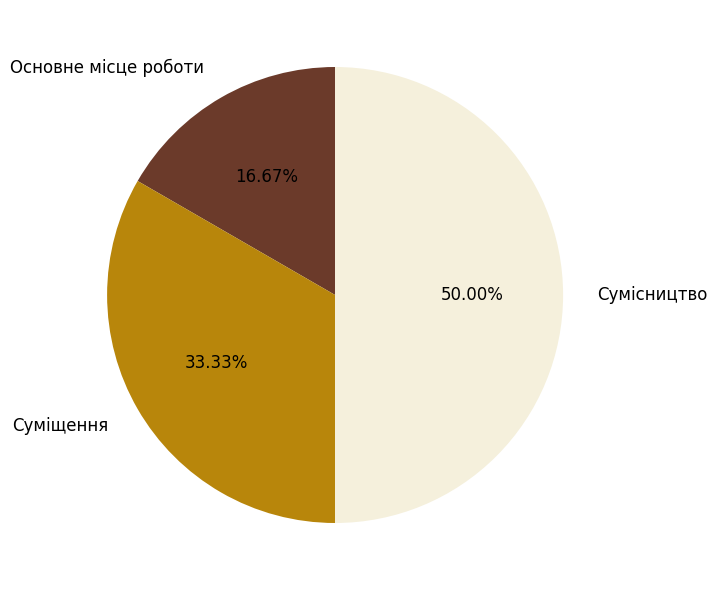

Does Основне місце роботи account for over 50% of the chart?

No